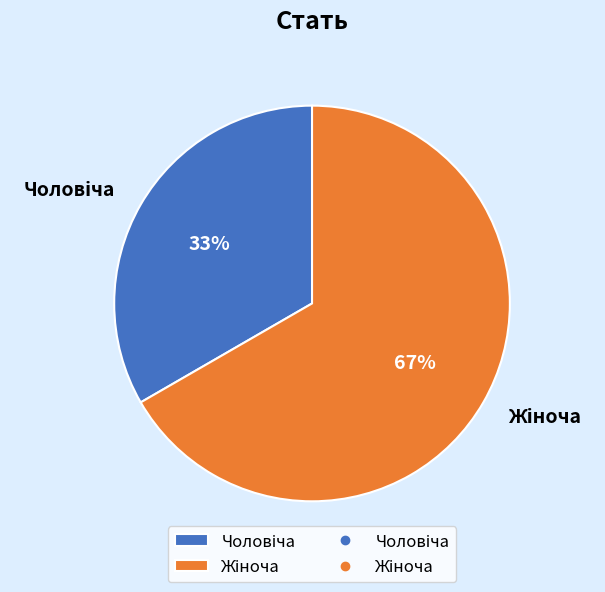

To the nearest percent, what is the average slice percentage?

50%